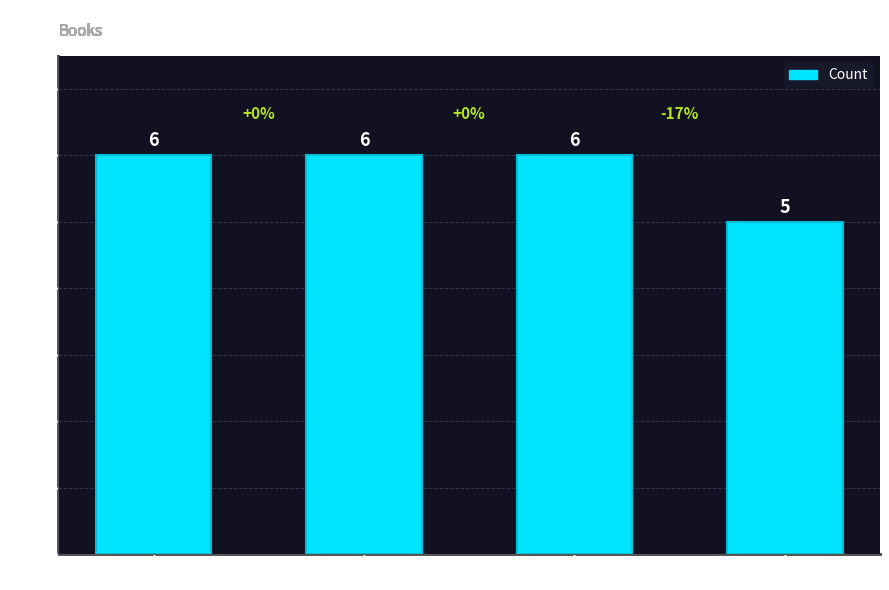

Reading right to left, what are all the values shown in this chart?

5	6	6	6